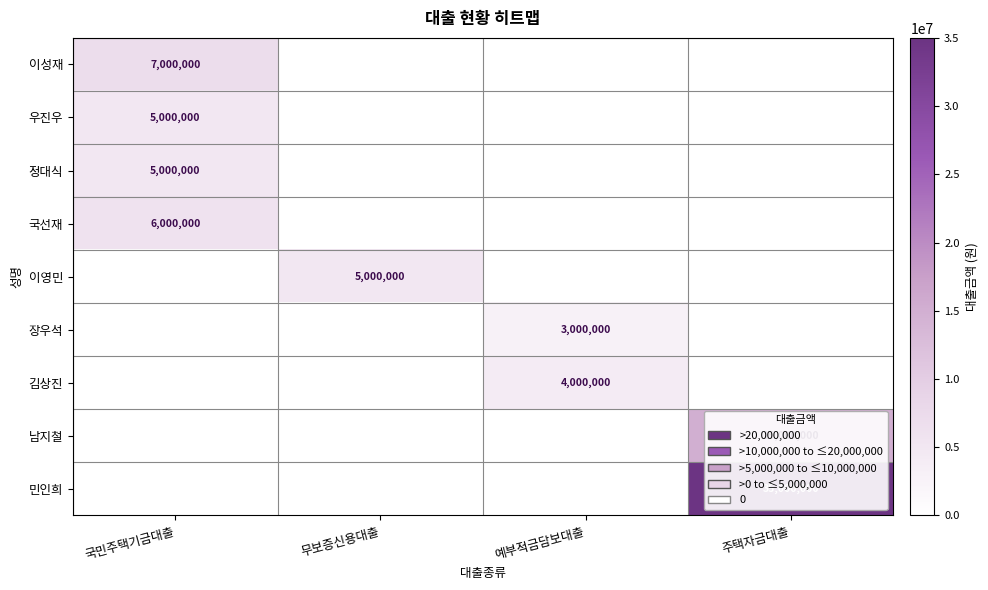

What is the spread (max minus min) of values at 예부적금담보대출?

4000000